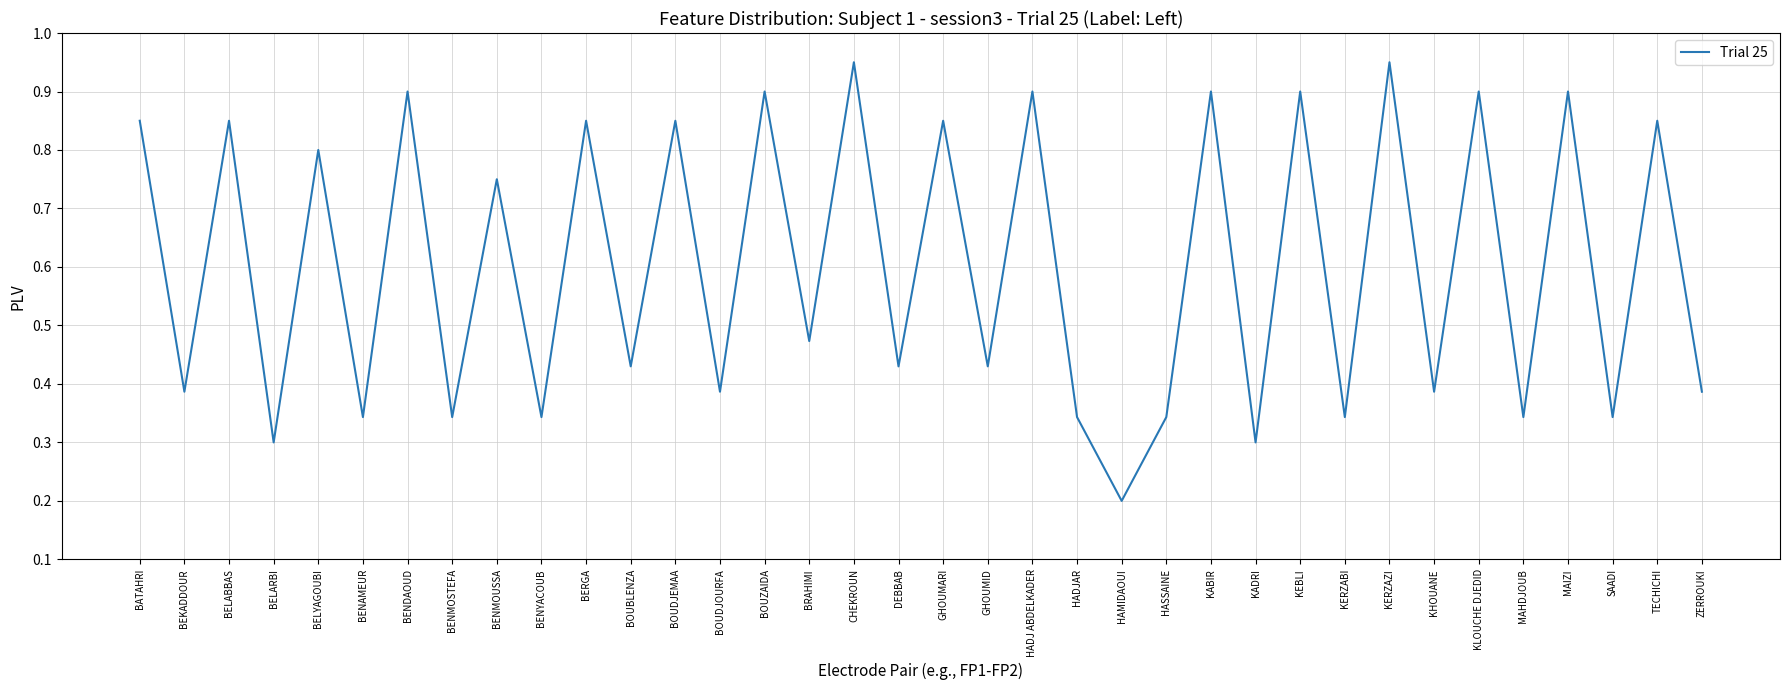

Which category has the lowest value across all series?

HAMIDAOUI